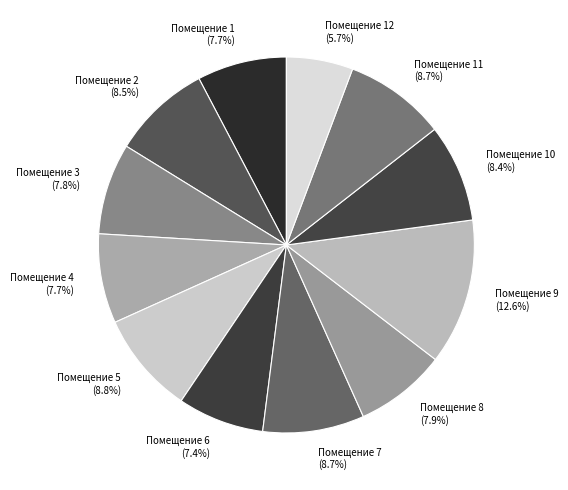

Which category has the biggest portion of the pie?

Помещение 9